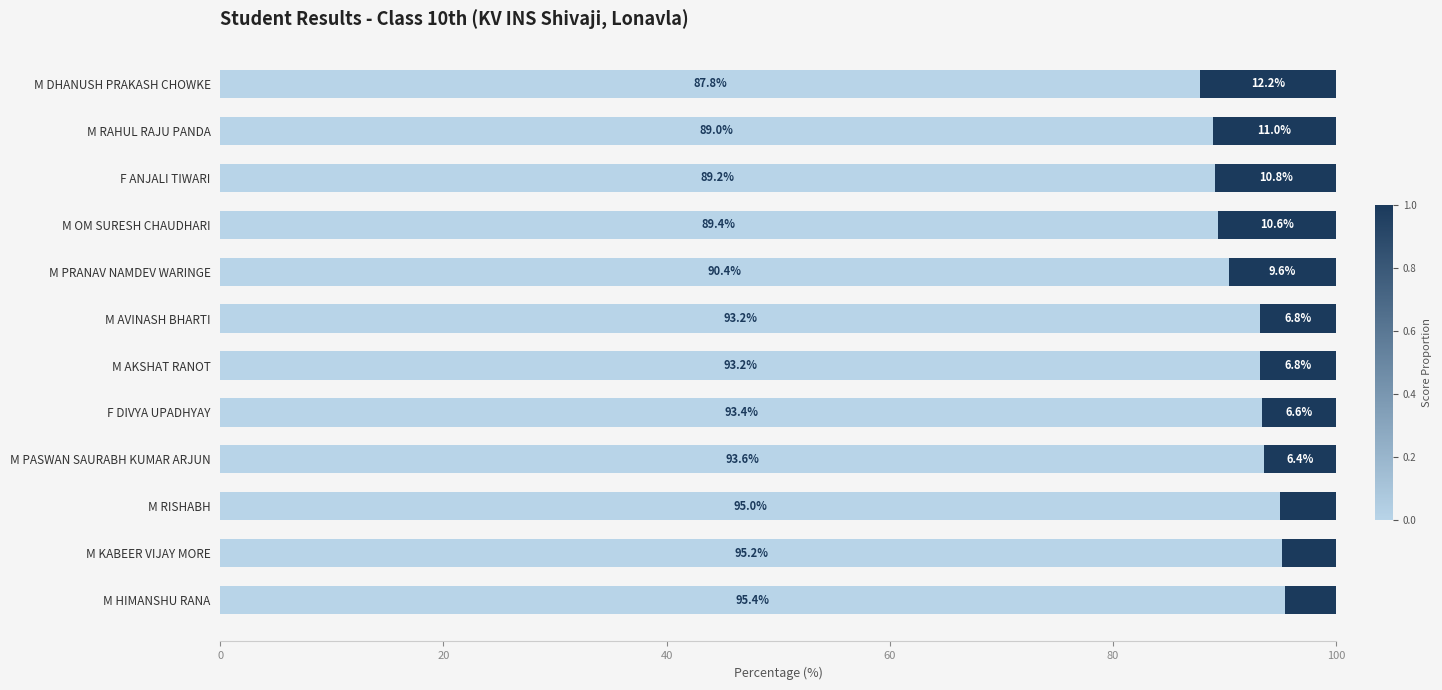

What is the total value across all series at M RAHUL RAJU PANDA?

100.0